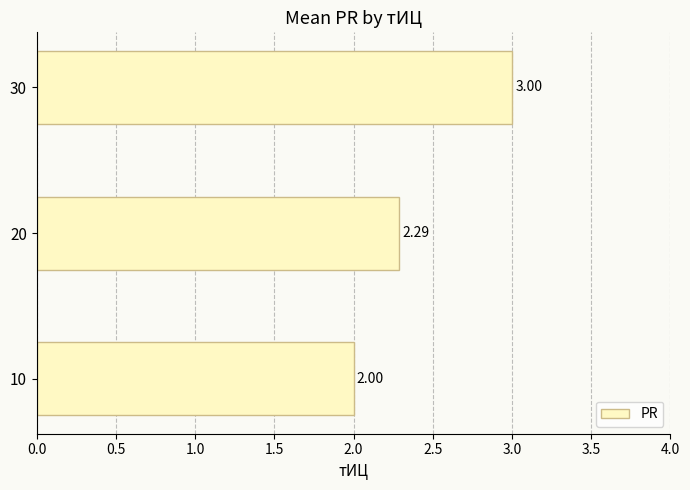

Are the bars horizontal?

Yes